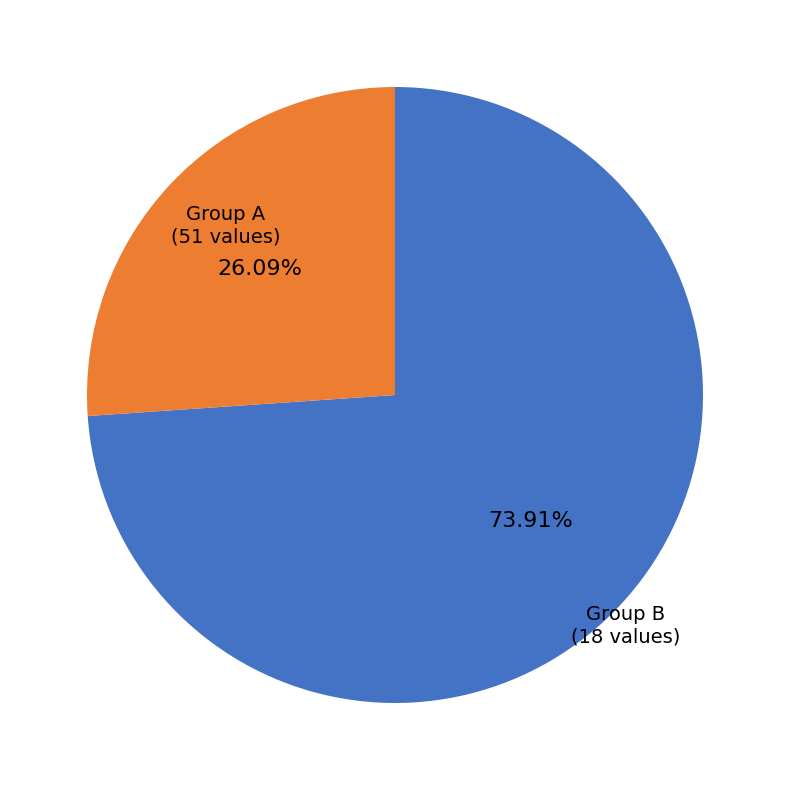

Combined, do Group B and Group A account for over 50%?

Yes